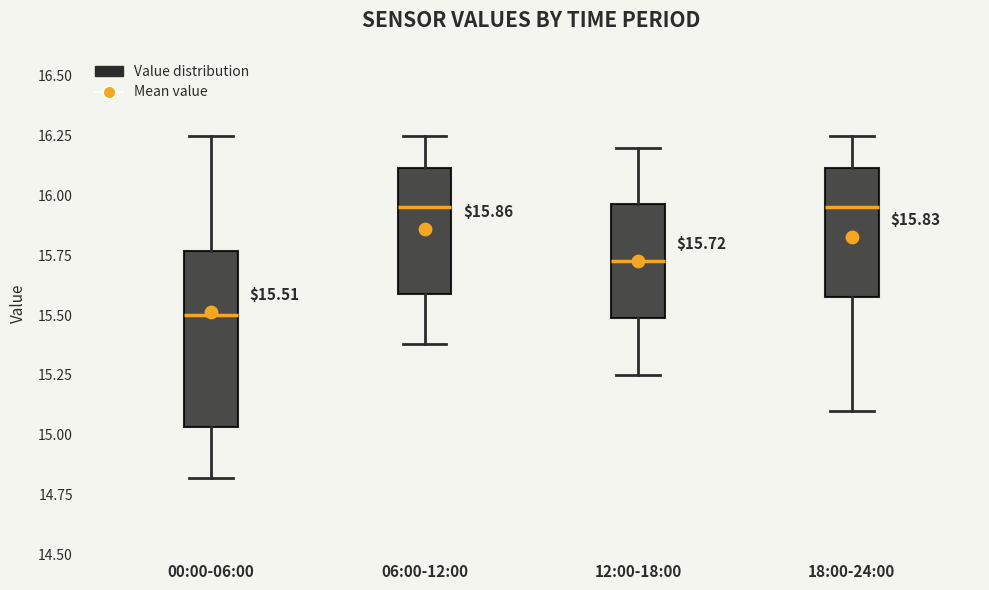

Comparing the boxes themselves (not the whiskers), which one is the tallest?

00:00-06:00